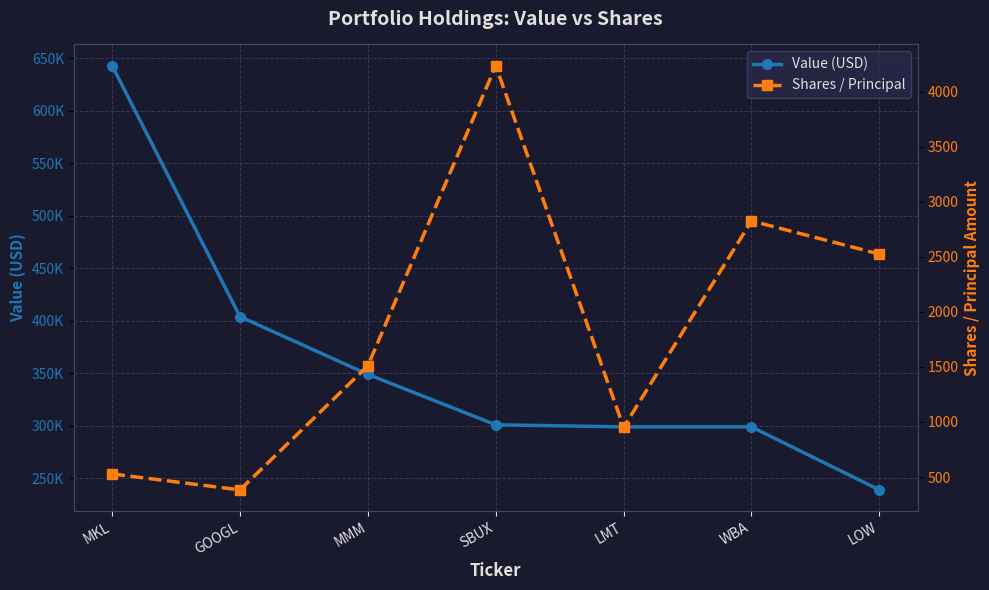

True or false: Shares / Principal and Value (USD) cross at least once.

False